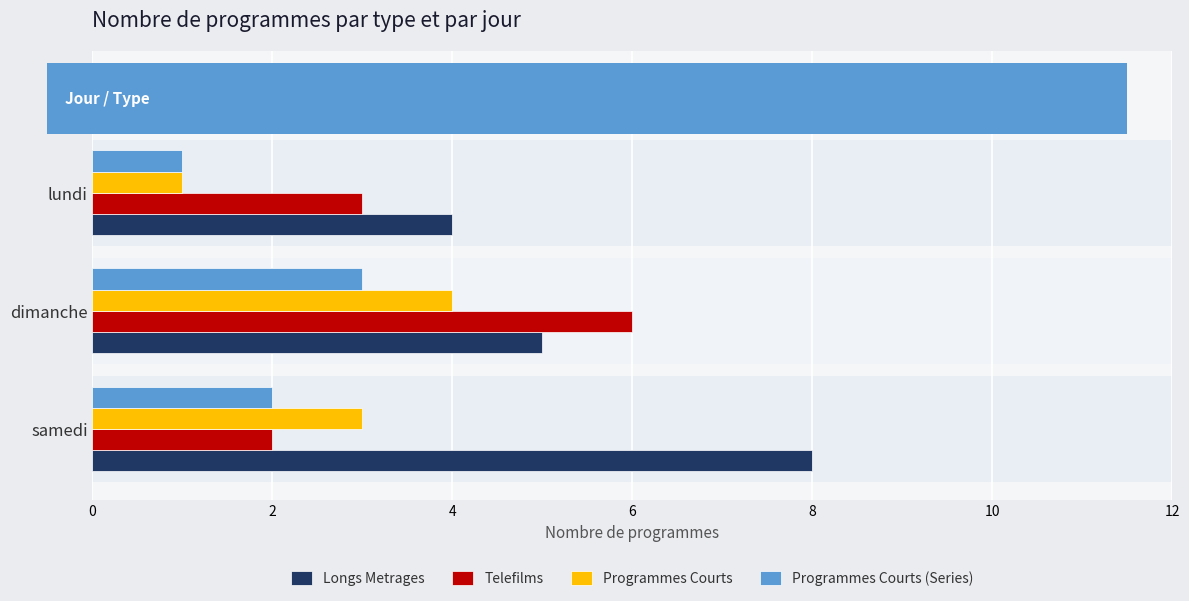

List the series in order of their overall mean, lowest first.

Programmes Courts (Series), Programmes Courts, Telefilms, Longs Metrages